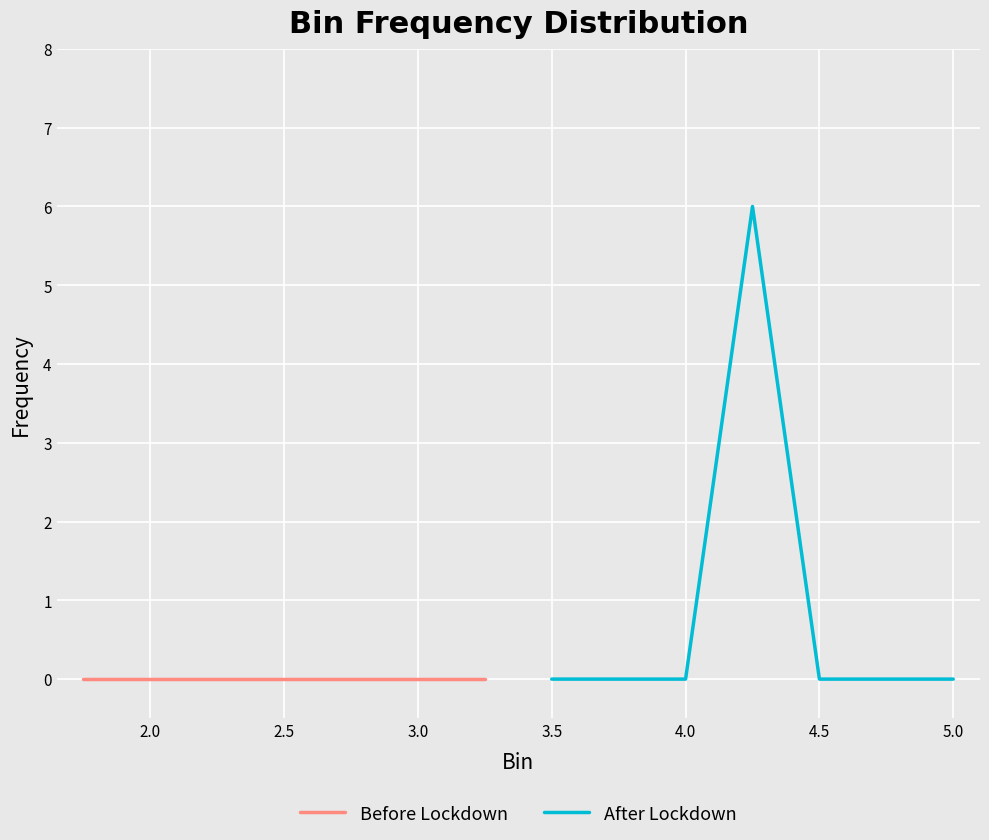

Which series has the widest spread of values?

After Lockdown